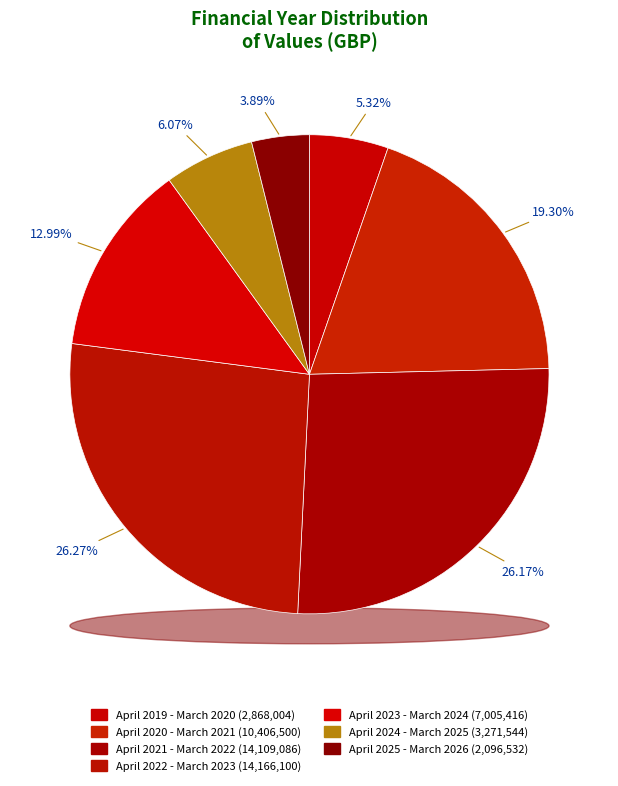

What percentage is the April 2021 - March 2022 slice, to the nearest percent?

26%